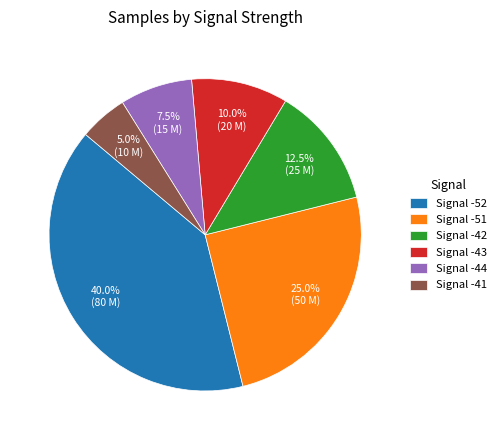

Rank the categories by value from highest to lowest.

Signal -52, Signal -51, Signal -42, Signal -43, Signal -44, Signal -41